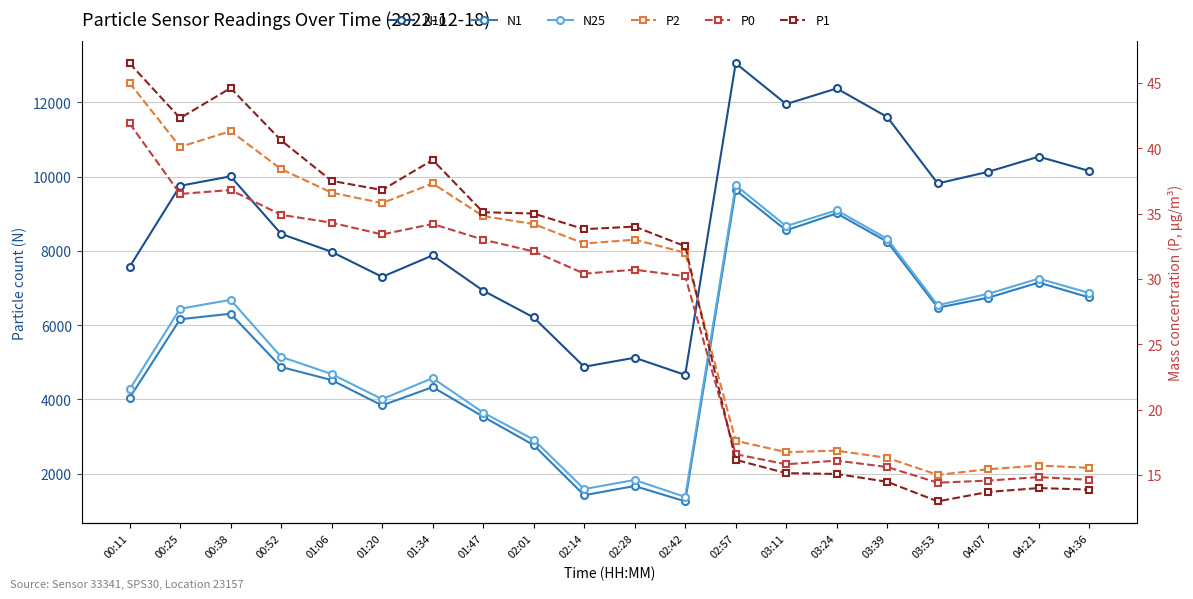

At which label is P2 closest to 30?

02:42